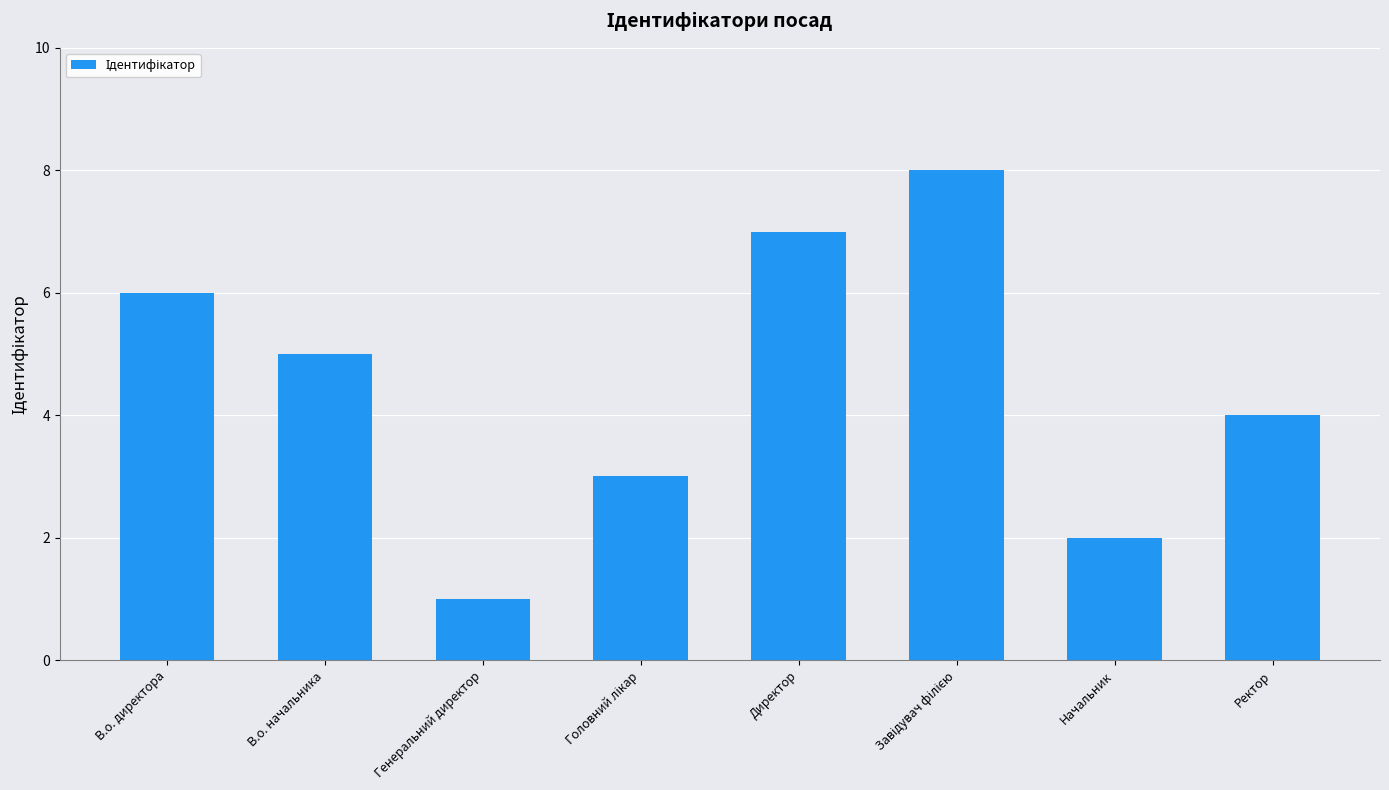

Reading left to right, extract all data points from this chart.

6	5	1	3	7	8	2	4